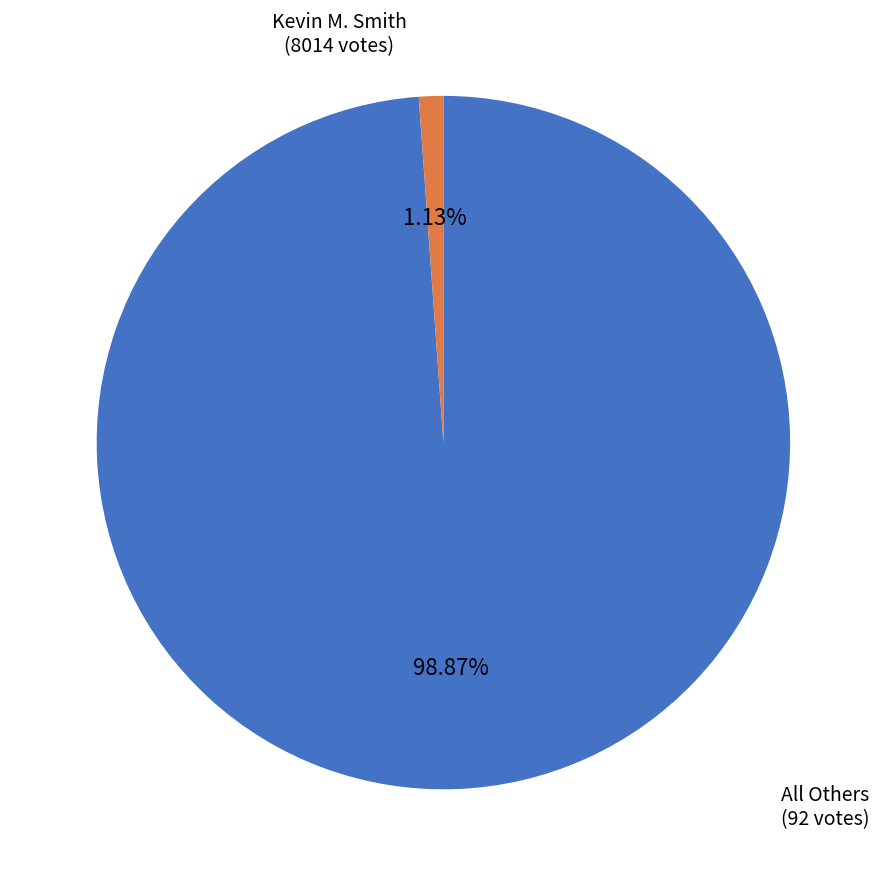

Which has a higher value, All Others or Kevin M. Smith?

Kevin M. Smith